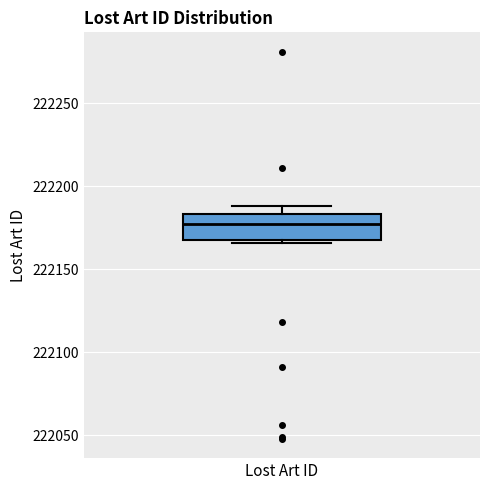

Where does the median line of the box for Lost Art ID sit on the y-axis? The values are not printed on the chart, so give them approximately, as read against the axis.

222175